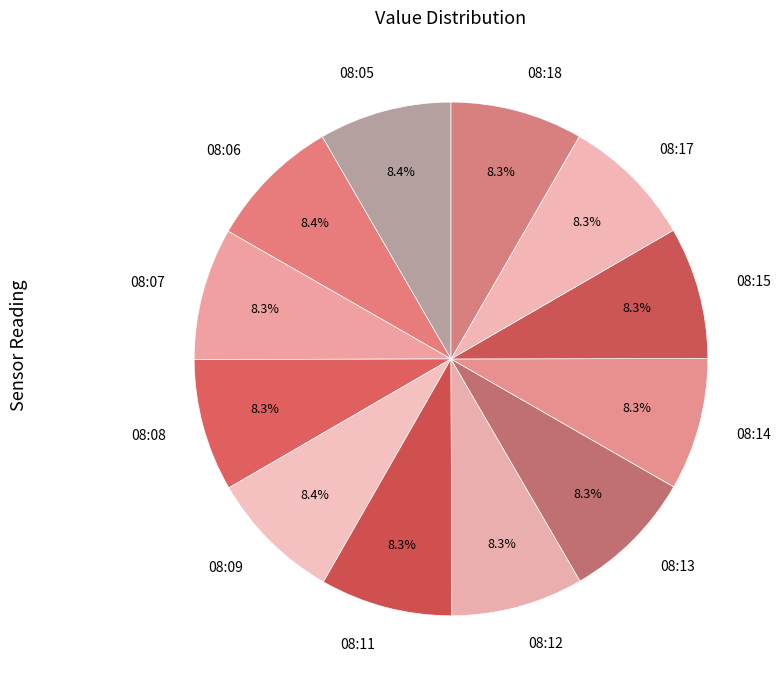

What is the ratio of the value at 08:07 to the value at 08:08?

1.0